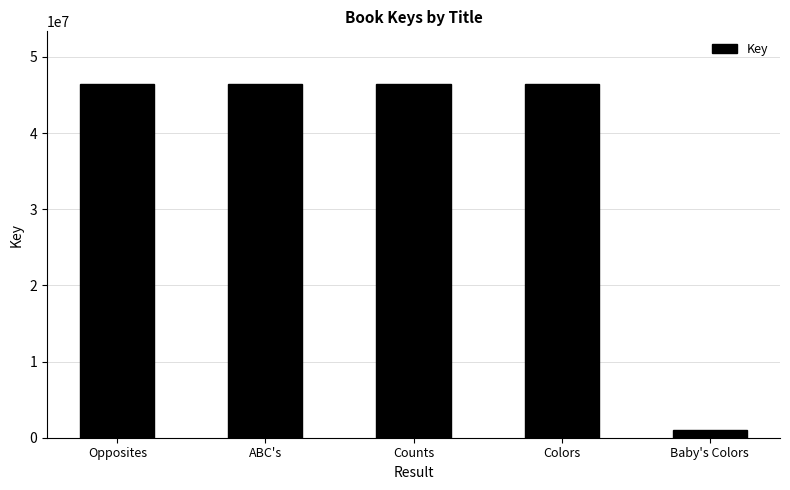

How many series are shown in this chart?

1